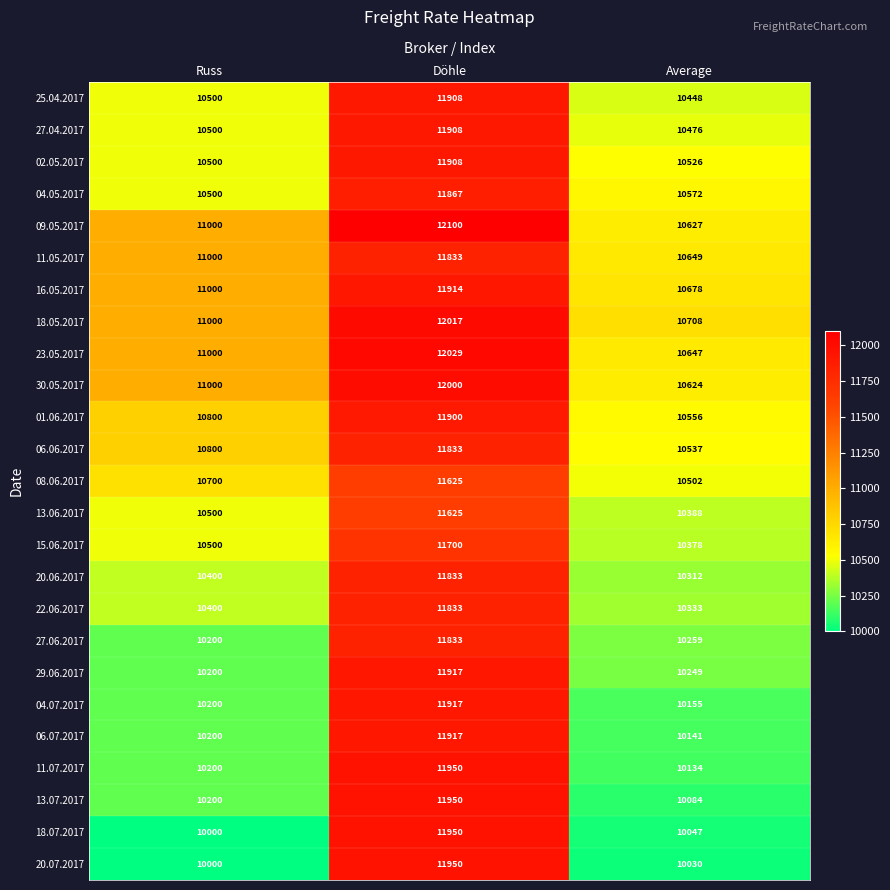

What is the spread (max minus min) of values at Russ?

1000